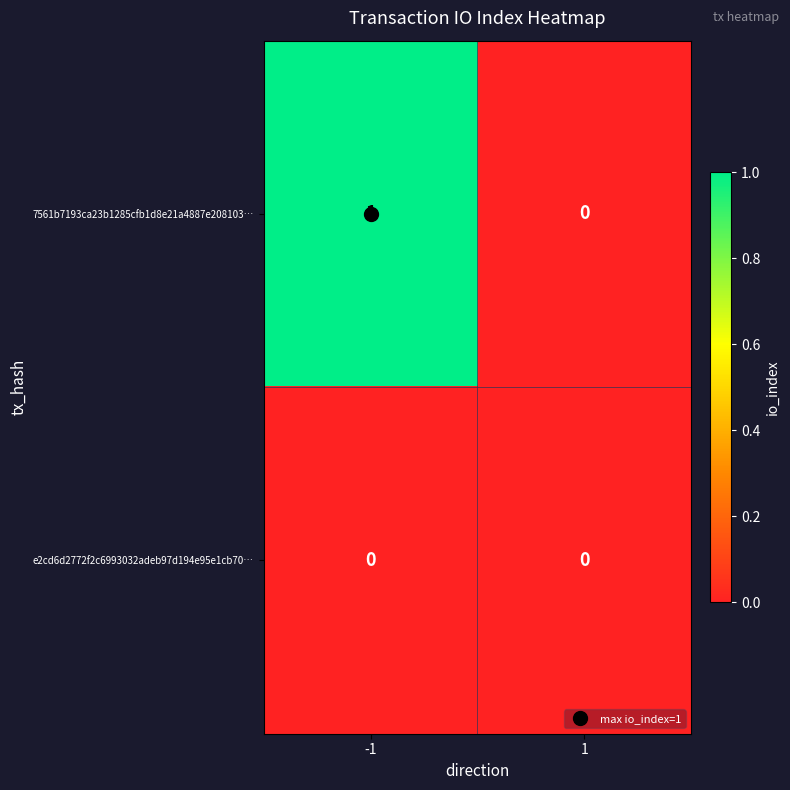

Which series changed the most between -1 and 1?

7561b7193ca23b1285cfb1d8e21a4887e208103…